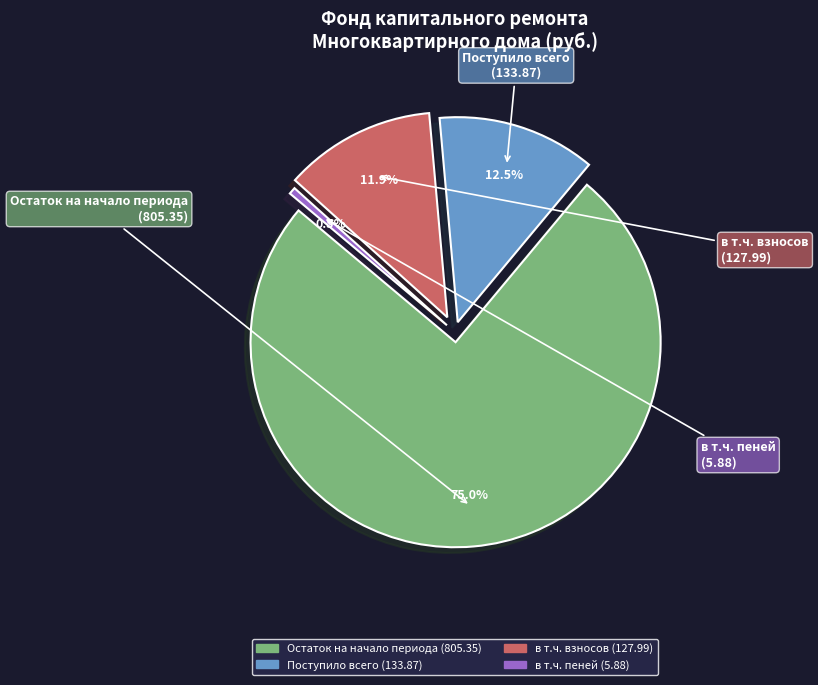

To the nearest percent, what is the combined percentage of Остаток на начало периода
(805.35) and в т.ч. пеней
(5.88)?

76%